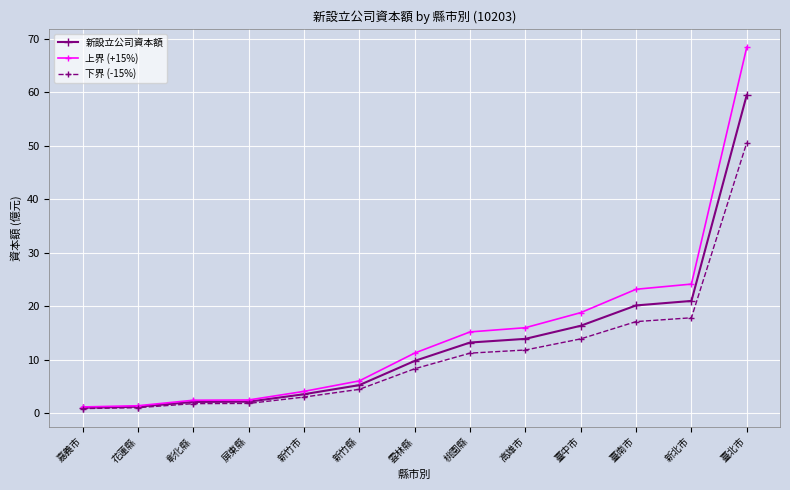

Which series has the largest range (max minus min)?

上界 (+15%)